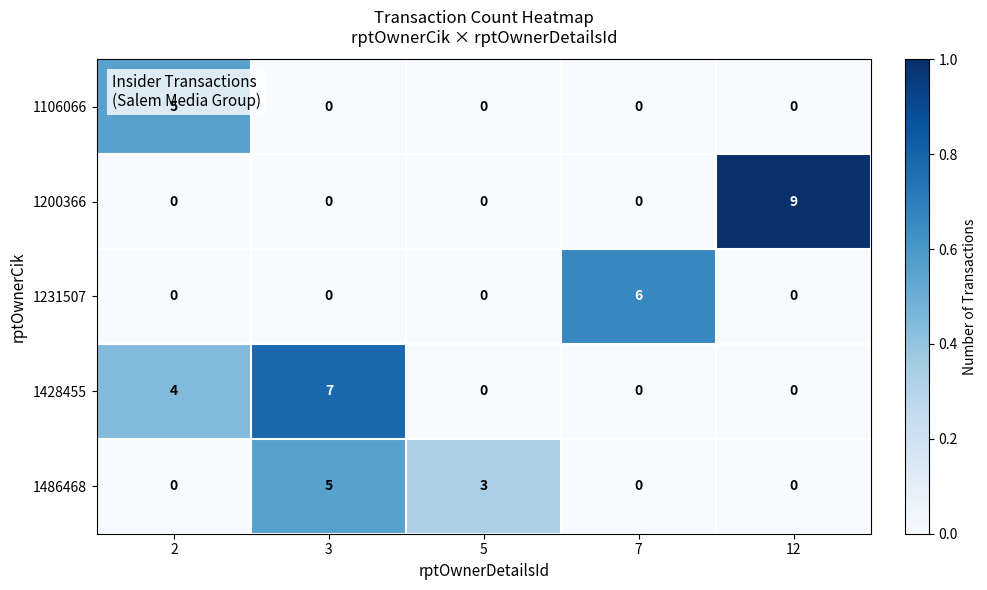

What is the sum of all 1200366 values?

9